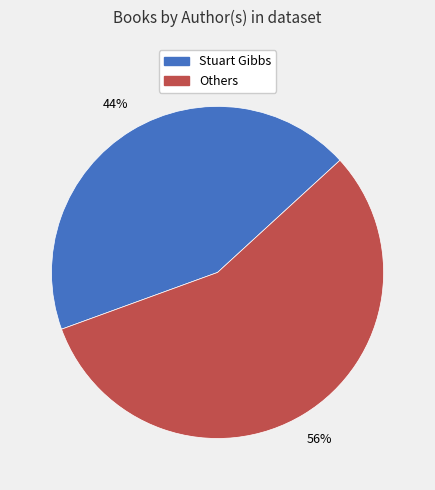

Is there any slice that represents more than half of the pie?

Yes